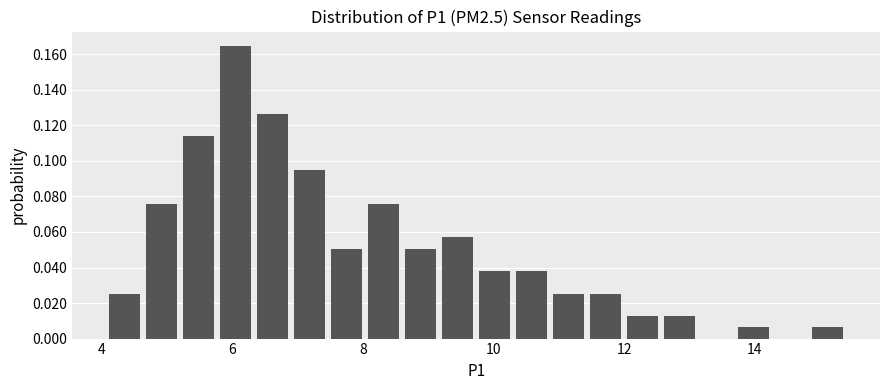

Around what value on the x-axis is the tallest bar? Give the approximate position of its centre, as read against the axis.

6.0